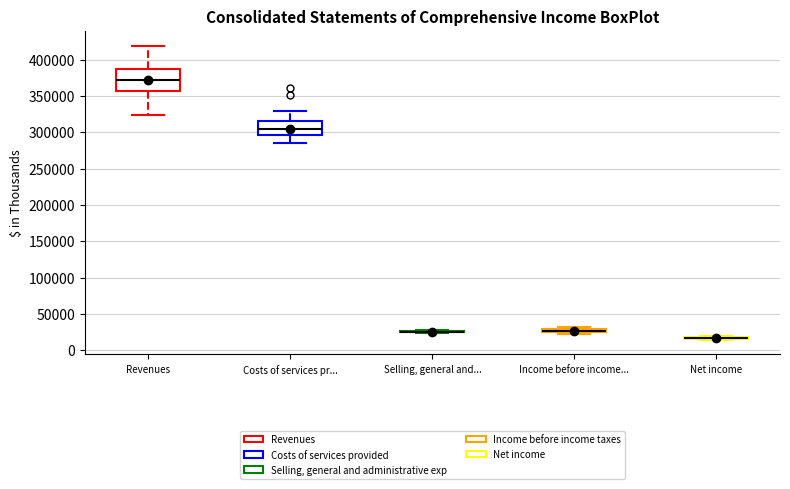

Comparing the boxes themselves (not the whiskers), which one is the tallest?

Revenues